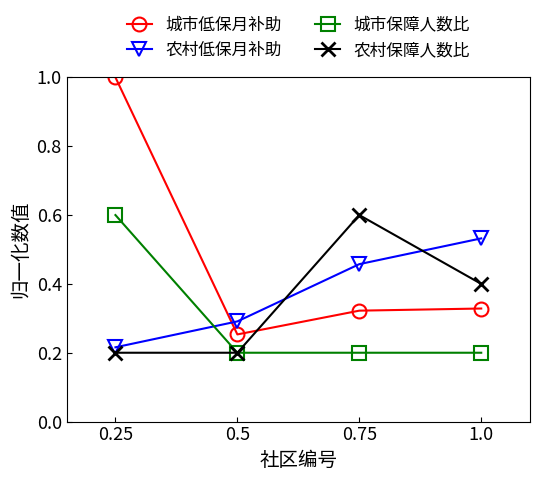

Is this an area chart (filled region under the line)?

No